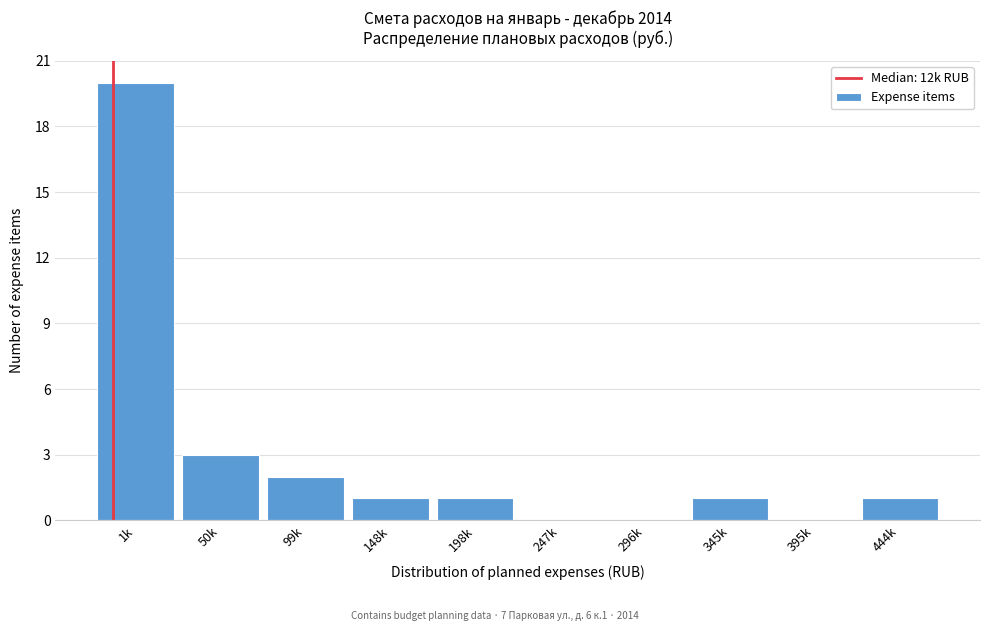

Reading right to left, transcribe all the data shown in this chart.

444k=1	395k=0	345k=1	296k=0	247k=0	198k=1	148k=1	99k=2	50k=3	1k=20